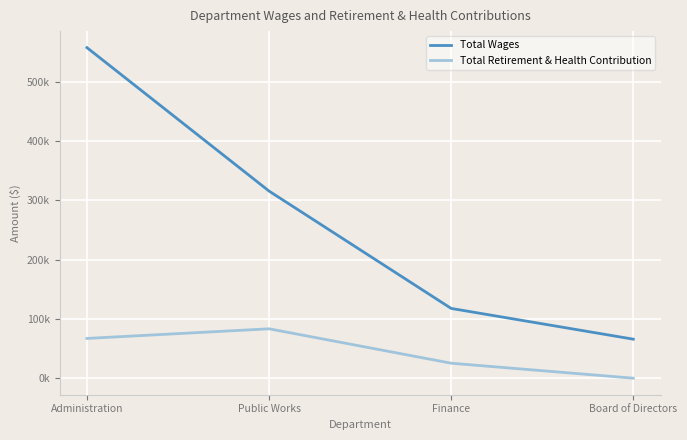

Does the chart display data point markers on the line(s)?

No